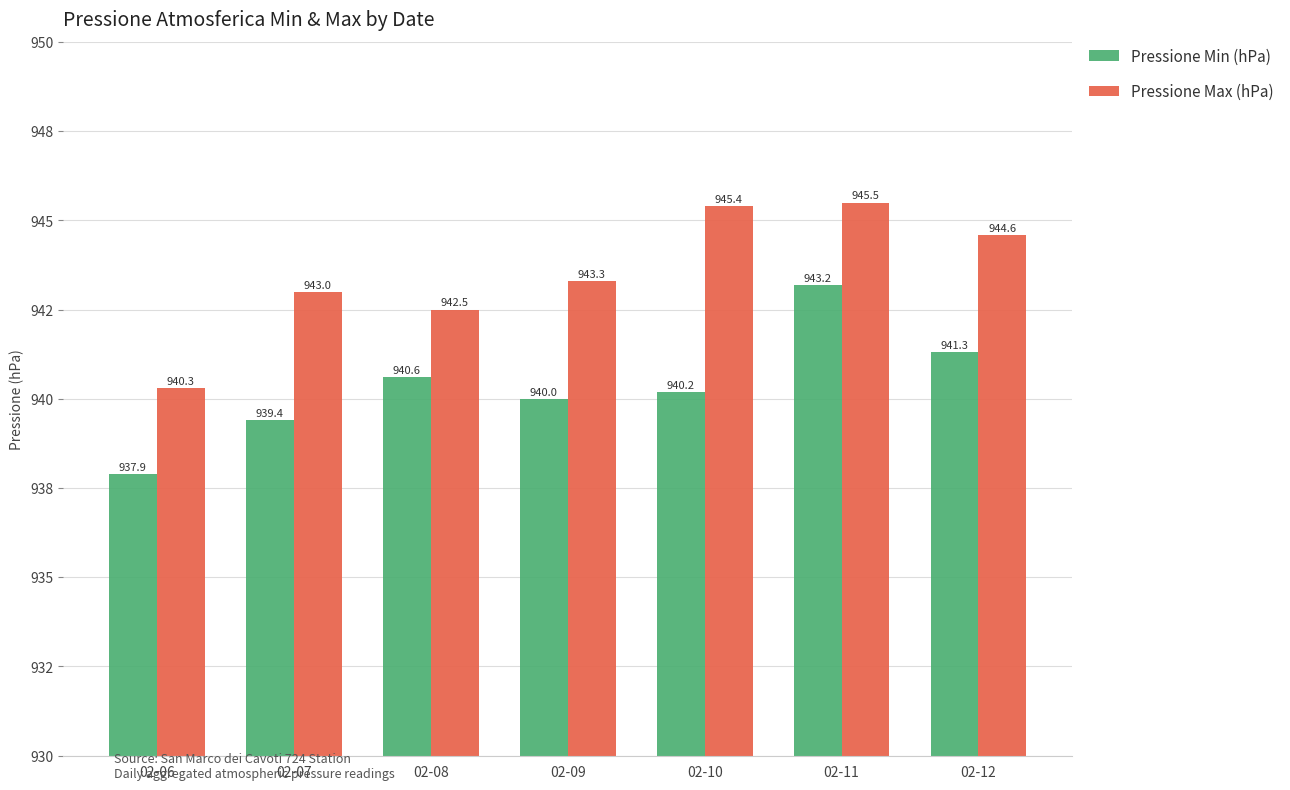

What are all the series names shown in the legend?

Pressione Min (hPa), Pressione Max (hPa)